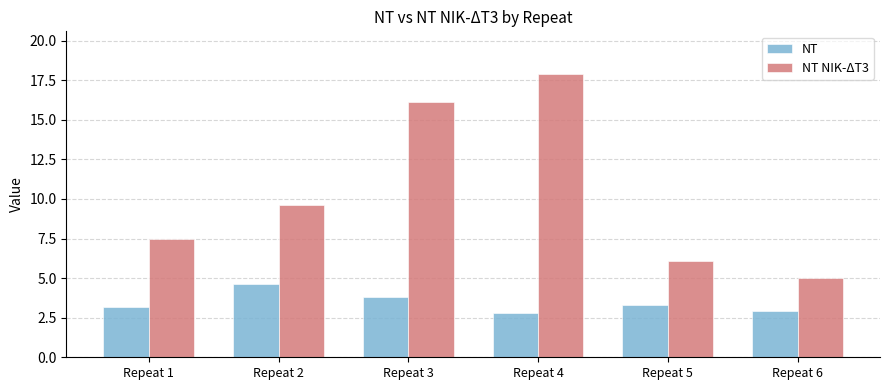

What is the total value across all series at Repeat 5?

9.4